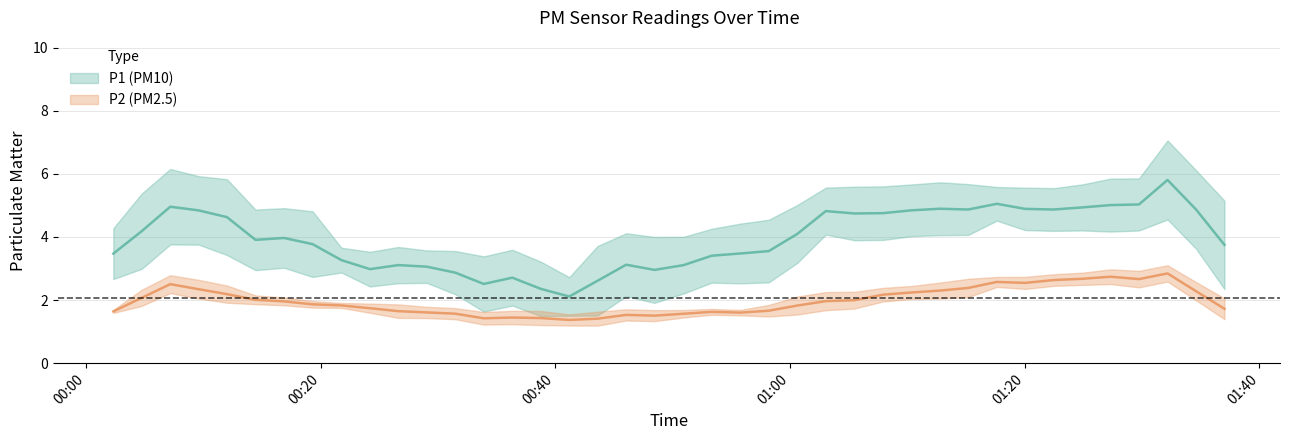

True or false: P2 has more than 0 interior local peaks.

True